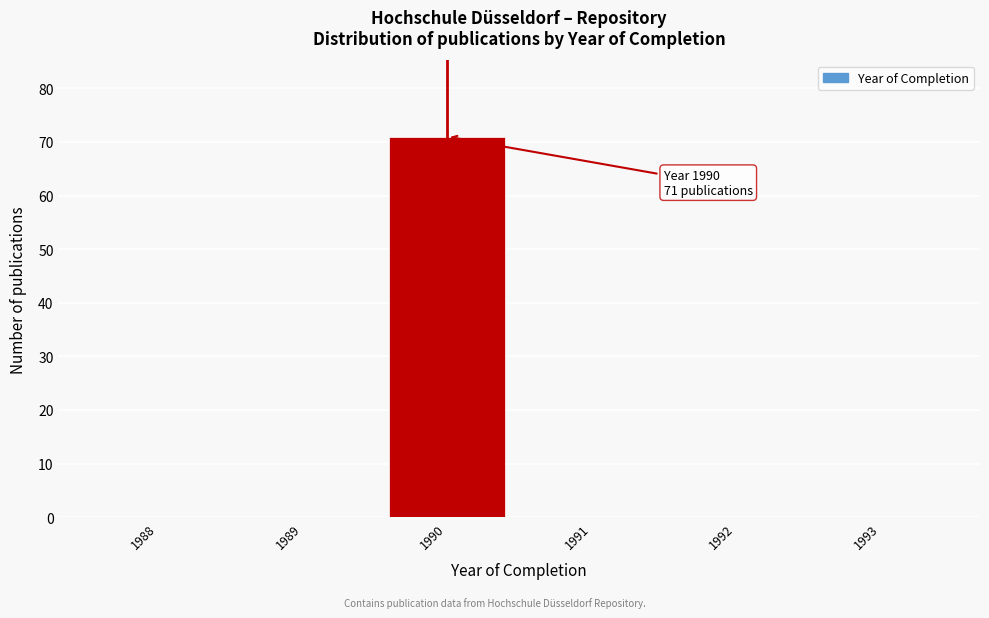

Reading right to left, what are all the values shown in this chart?

1993=0	1992=0	1991=0	1990=71	1989=0	1988=0